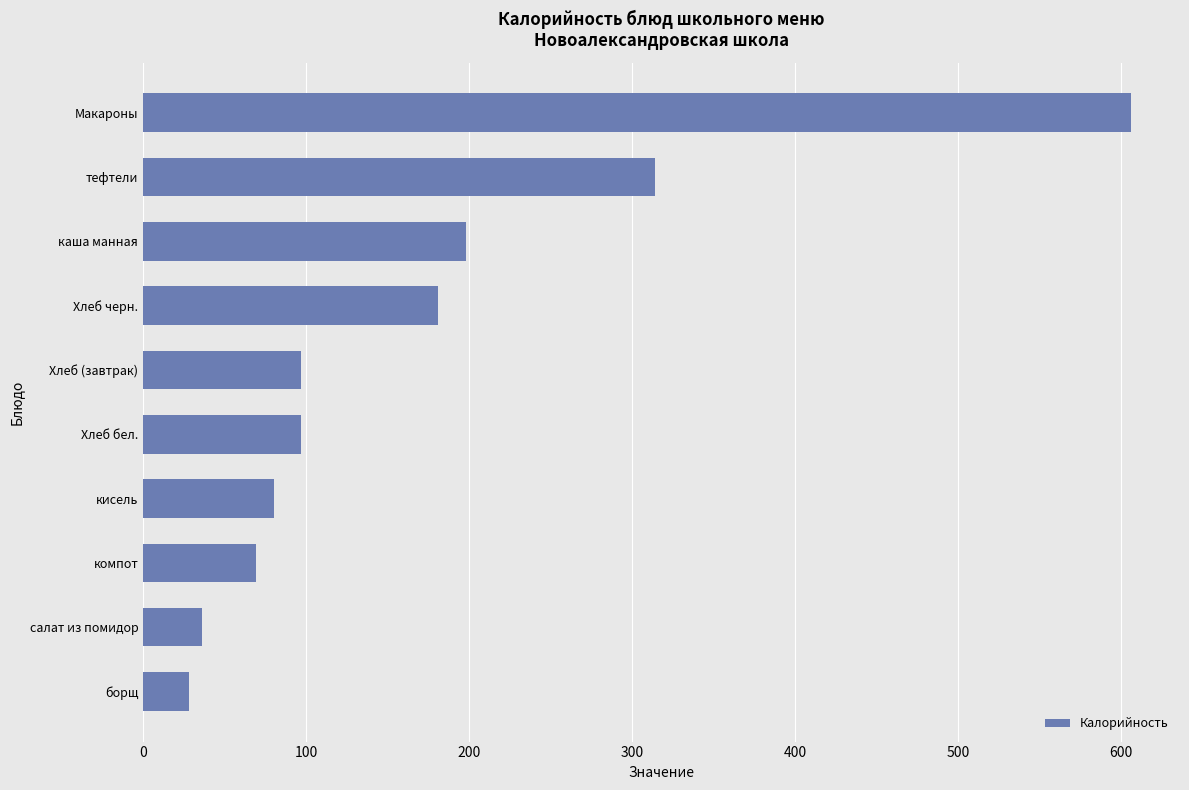

Between Макароны and Хлеб бел., which is larger?

Макароны